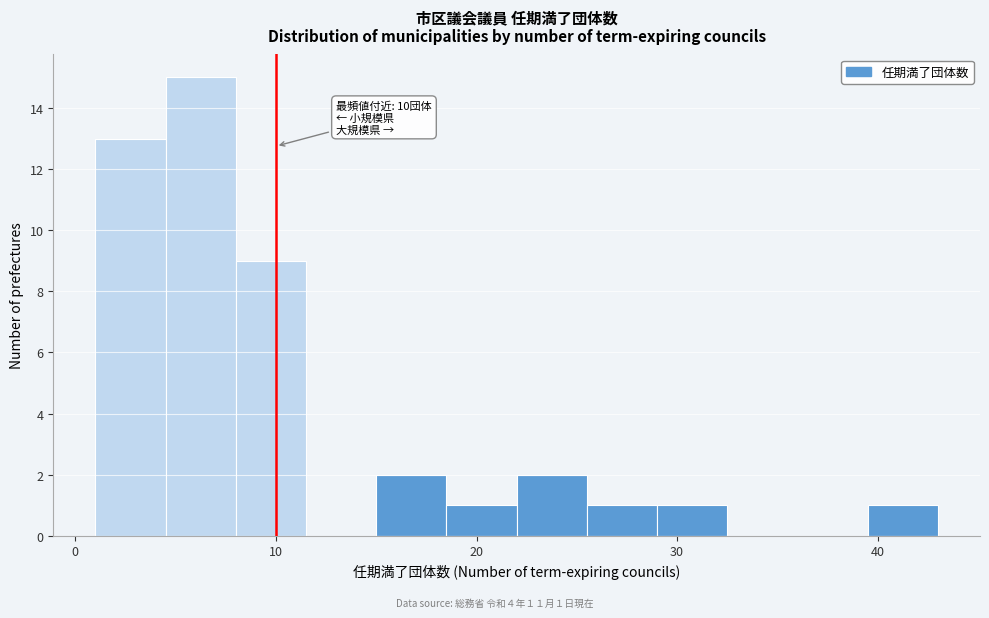

Read against the x-axis, roughly where is the centre of the tallest bar?

6